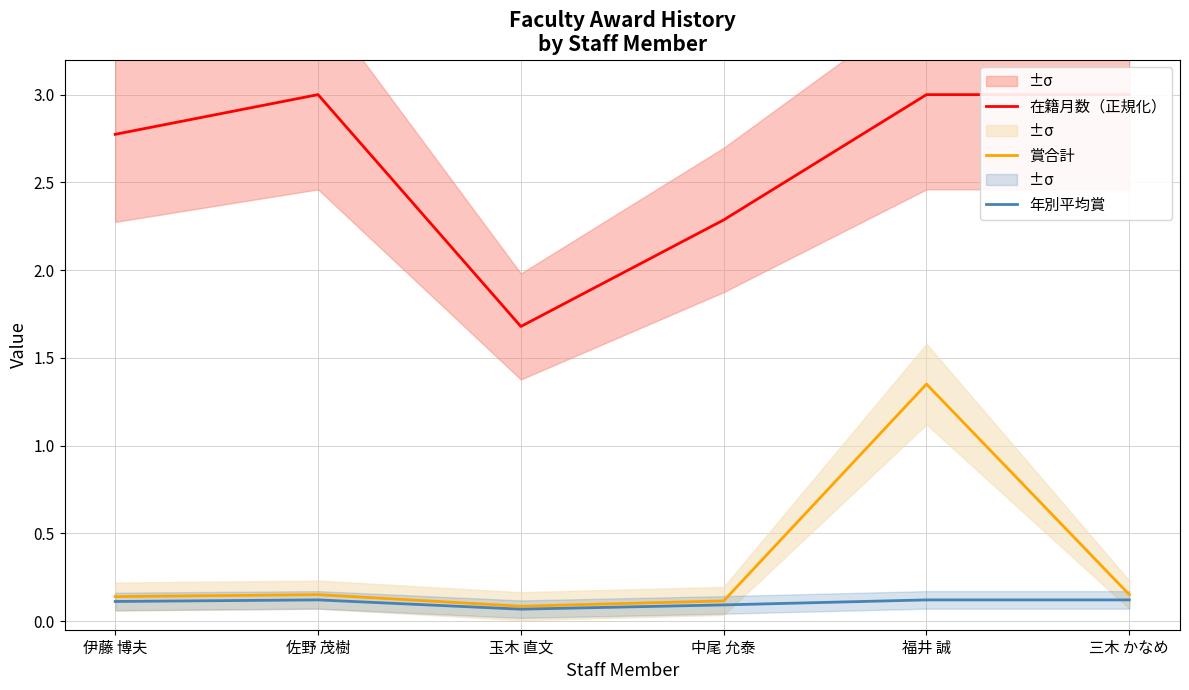

True or false: 年別平均賞 and 賞合計 cross at least once.

False